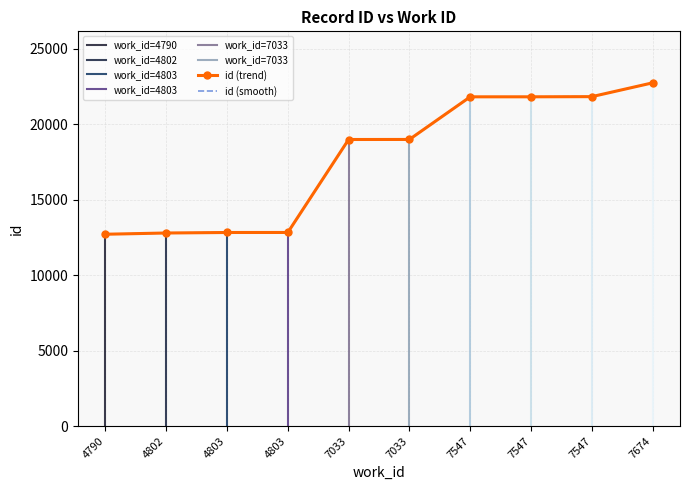

Reading right to left, list all the values displayed in this chart.

22743	21828	21817	21816	18992	18989	12830	12829	12795	12713